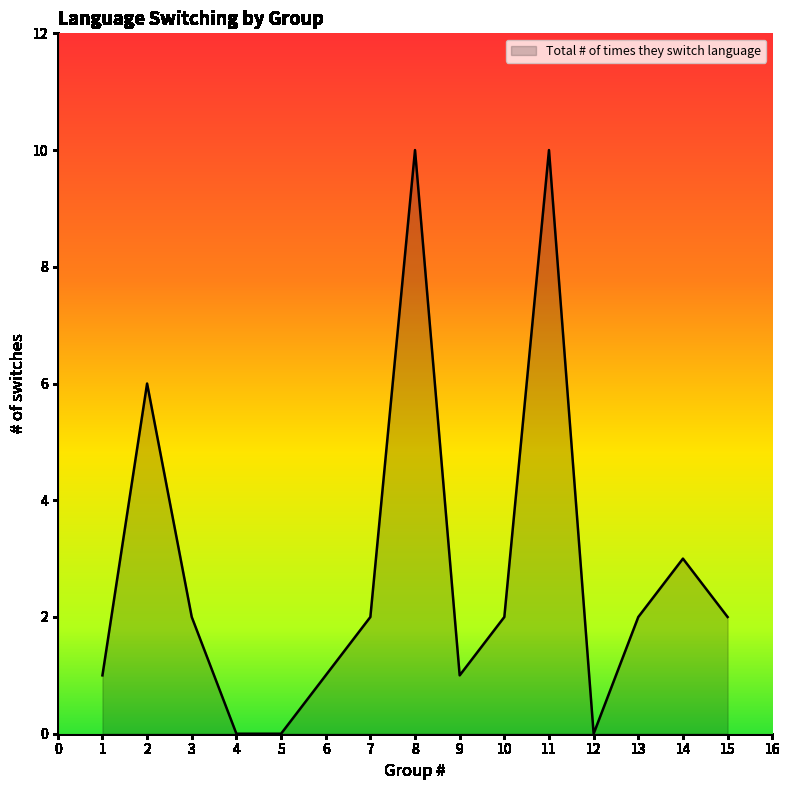

What is the difference between the second highest and minimum values?

10